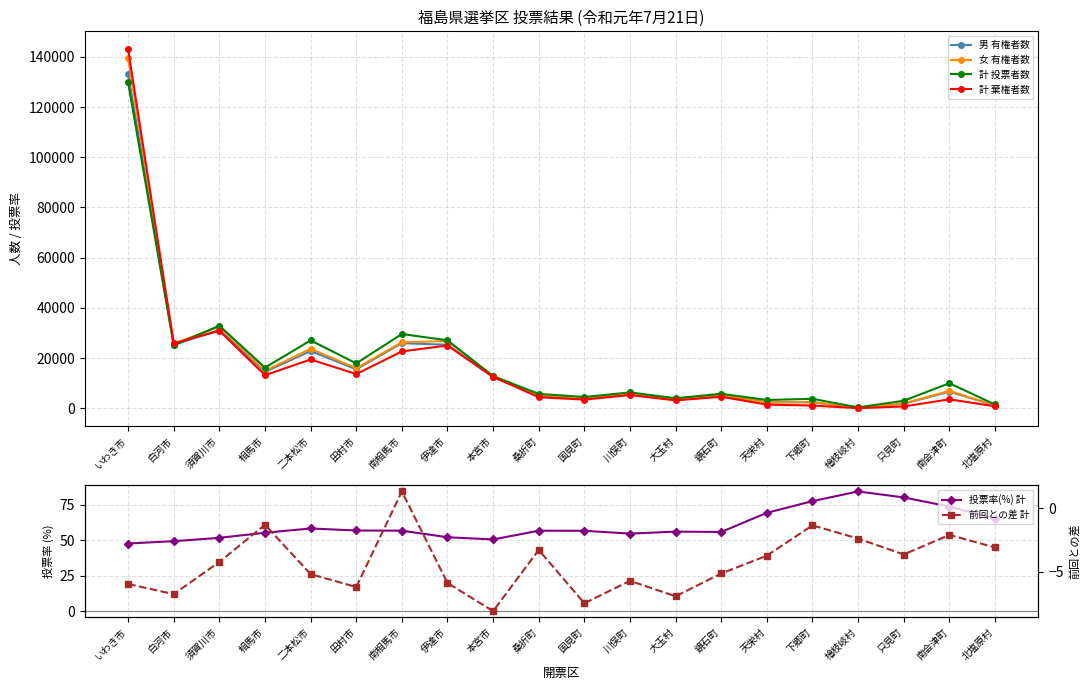

Reading right to left, list all the values displayed in this chart.

男 有権者数: 1175.0	6634.0	1831.0	234.0	2410.0	2375.0	5068.0	3545.0	5777.0	3856.0	4851.0	12414.0	25309.0	25959.0	15550.0	22825.0	14519.0	31255.0	25245.0	133210.0
女 有権者数: 1185.0	6952.0	1951.0	235.0	2485.0	2440.0	5359.0	3649.0	5860.0	4136.0	5354.0	12926.0	26798.0	26323.0	16001.0	23697.0	14908.0	32544.0	25757.0	139566.0
計 投票者数: 1535.0	10002.0	3026.0	395.0	3790.0	3331.0	5809.0	4025.0	6348.0	4519.0	5774.0	12779.0	27097.0	29598.0	17903.0	27062.0	16226.0	32910.0	25104.0	129785.0
計 棄権者数: 825.0	3584.0	756.0	74.0	1105.0	1484.0	4618.0	3169.0	5289.0	3473.0	4431.0	12561.0	25010.0	22684.0	13648.0	19460.0	13201.0	30889.0	25898.0	142991.0
投票率(%) 計: 65.0	73.6	80.0	84.2	77.4	69.2	55.7	56.0	54.5	56.5	56.6	50.4	52.0	56.6	56.7	58.2	55.1	51.6	49.2	47.6
前回との差 計: -3.1	-2.1	-3.6	-2.4	-1.4	-3.7	-5.2	-7.0	-5.7	-7.5	-3.3	-8.1	-5.9	1.3	-6.2	-5.2	-1.3	-4.2	-6.8	-6.0